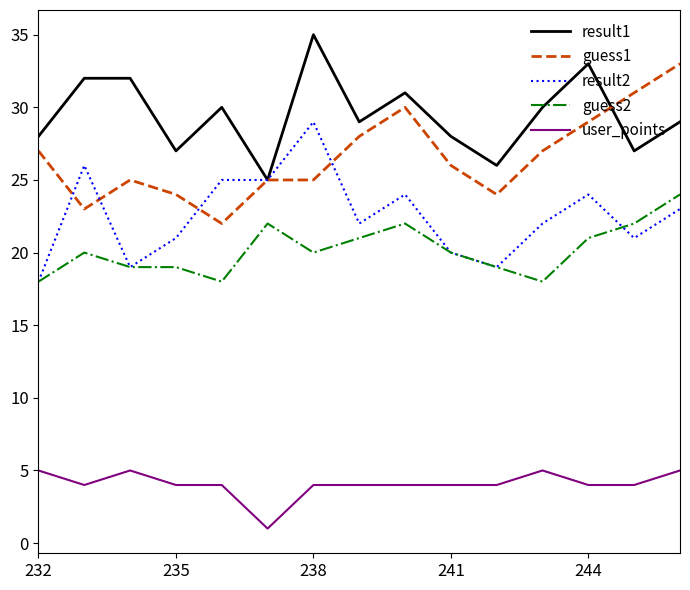

At how many categories does at least one series exceed 9?

15